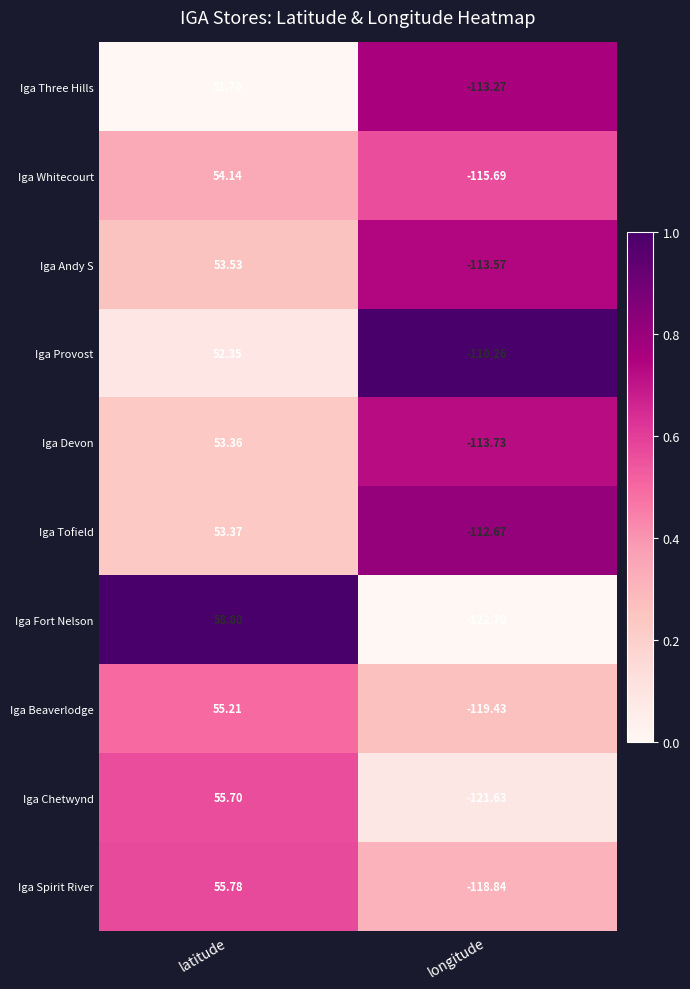

List the series in order of their peak value, lowest first.

Iga Three Hills, Iga Provost, Iga Devon, Iga Tofield, Iga Andy S, Iga Whitecourt, Iga Beaverlodge, Iga Chetwynd, Iga Spirit River, Iga Fort Nelson